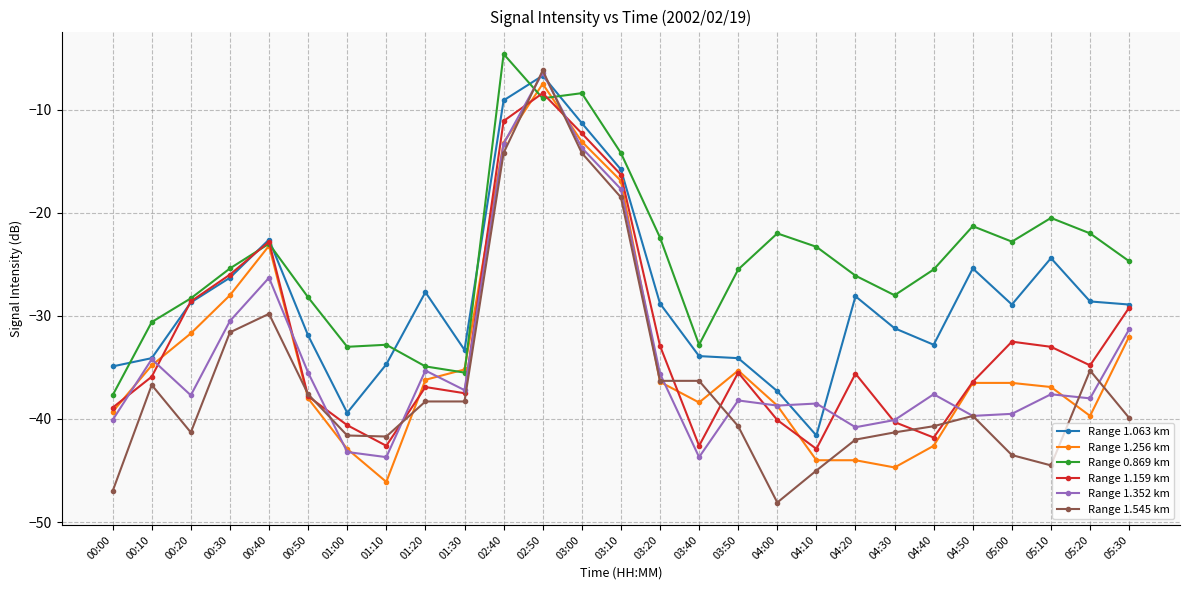

At which category is the sum across all series the highest?

02:50